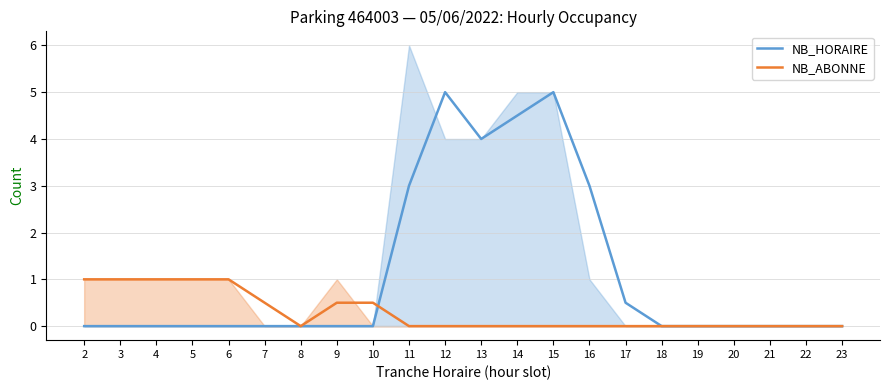

How many data points in NB_HORAIRE are above 0?

7